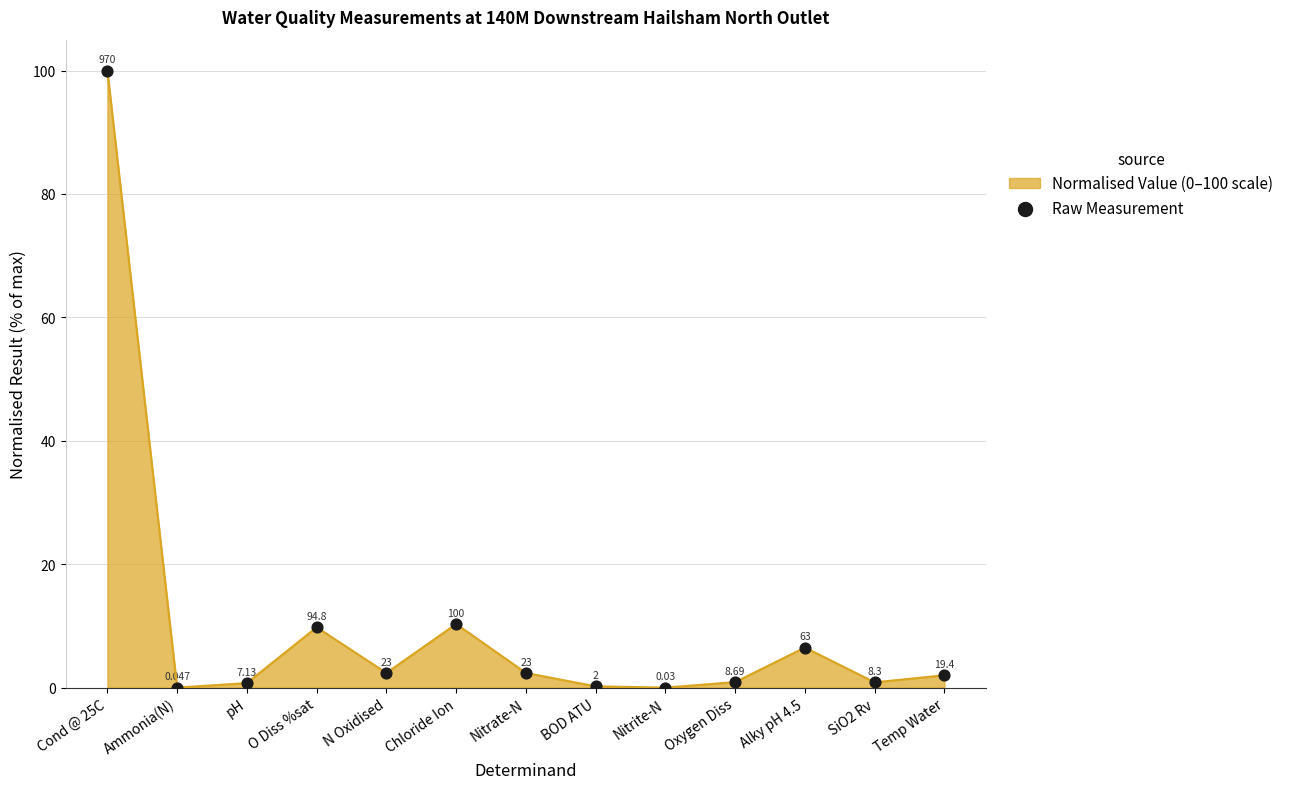

Which has a higher value, pH or SiO2 Rv?

SiO2 Rv